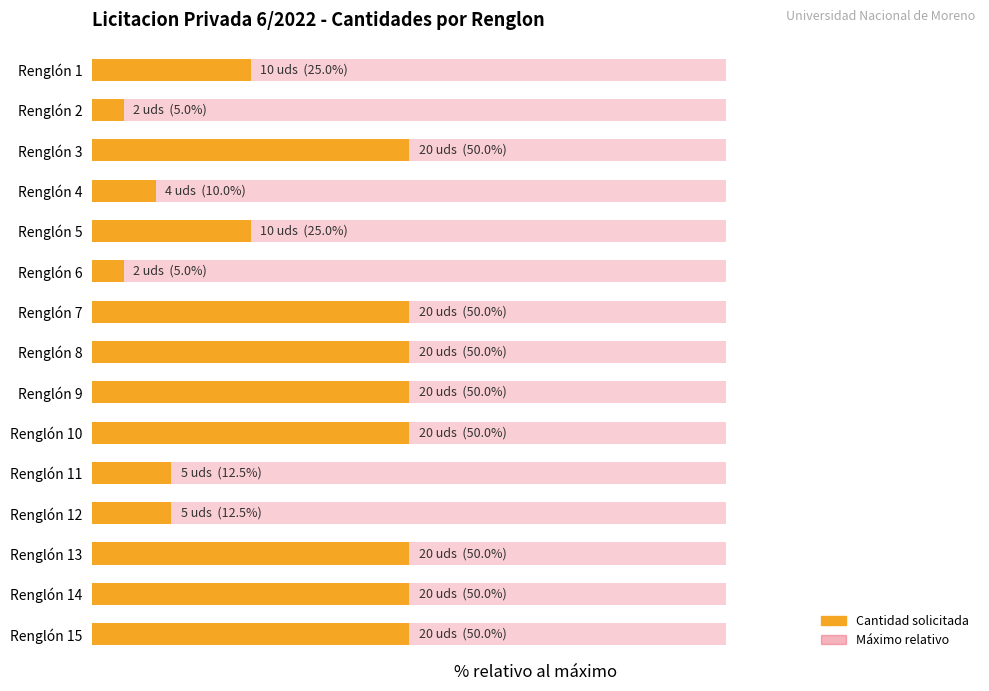

How many bars are there in total?

15